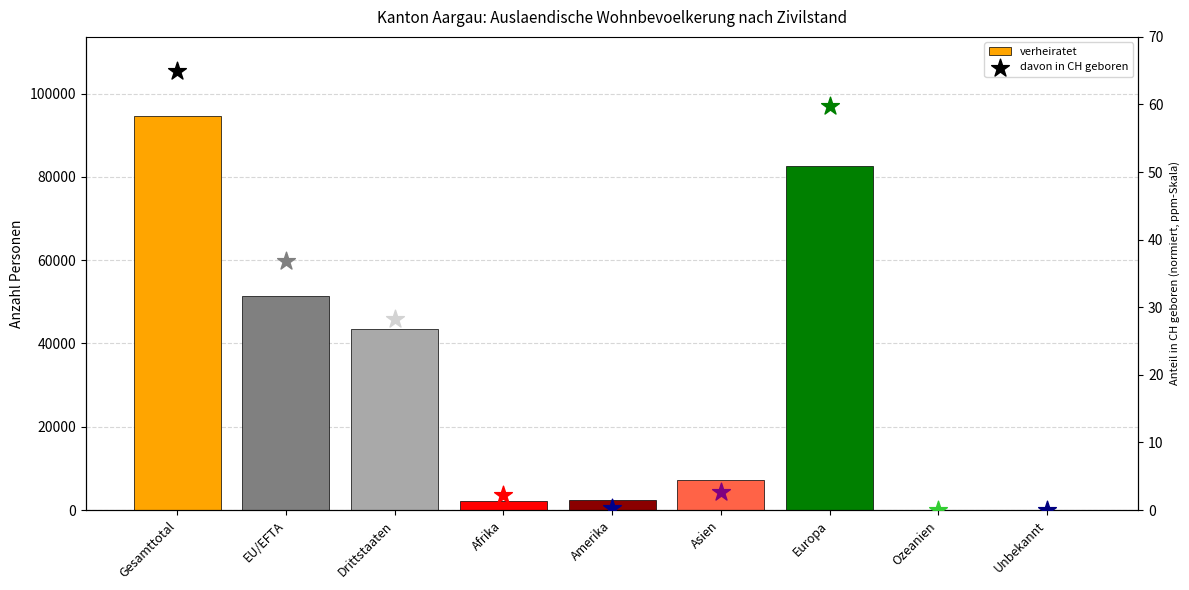

What is the change in value from Afrika to Unbekannt?

-2099